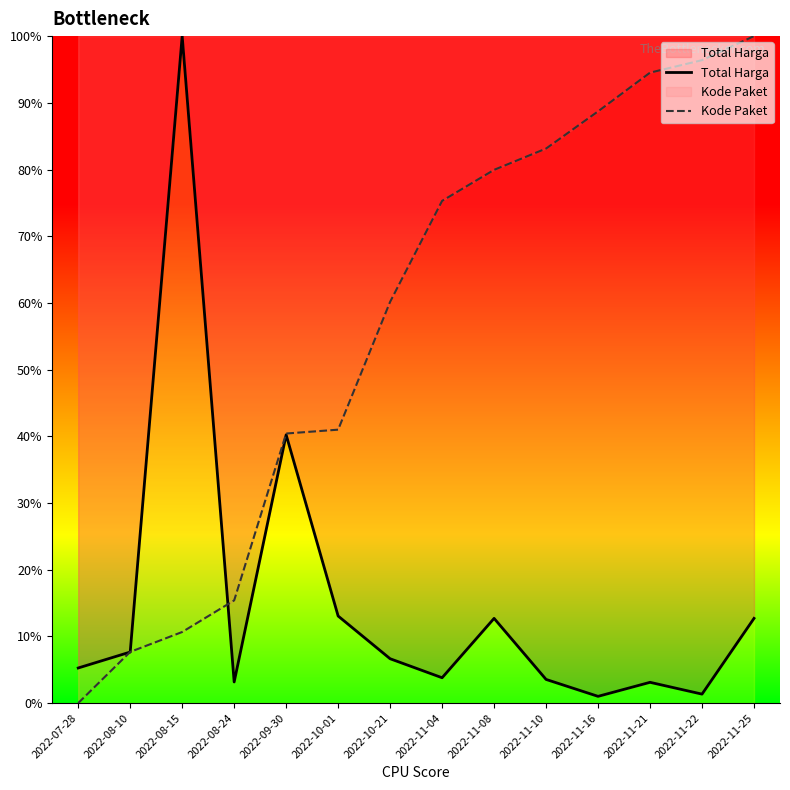

Rank the categories by Total Harga value from lowest to highest.

2022-11-16, 2022-11-22, 2022-11-21, 2022-08-24, 2022-11-10, 2022-11-04, 2022-07-28, 2022-10-21, 2022-08-10, 2022-11-08, 2022-11-25, 2022-10-01, 2022-09-30, 2022-08-15